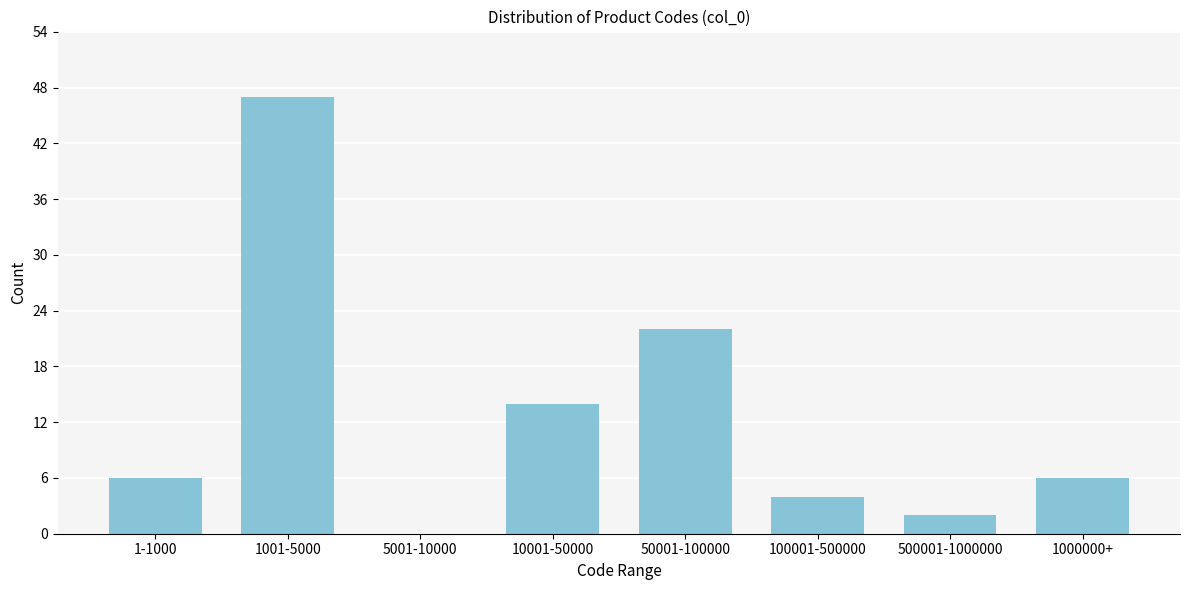

Reading left to right, what are all the values shown in this chart?

1-1000=6	1001-5000=47	5001-10000=0	10001-50000=14	50001-100000=22	100001-500000=4	500001-1000000=2	1000000+=6